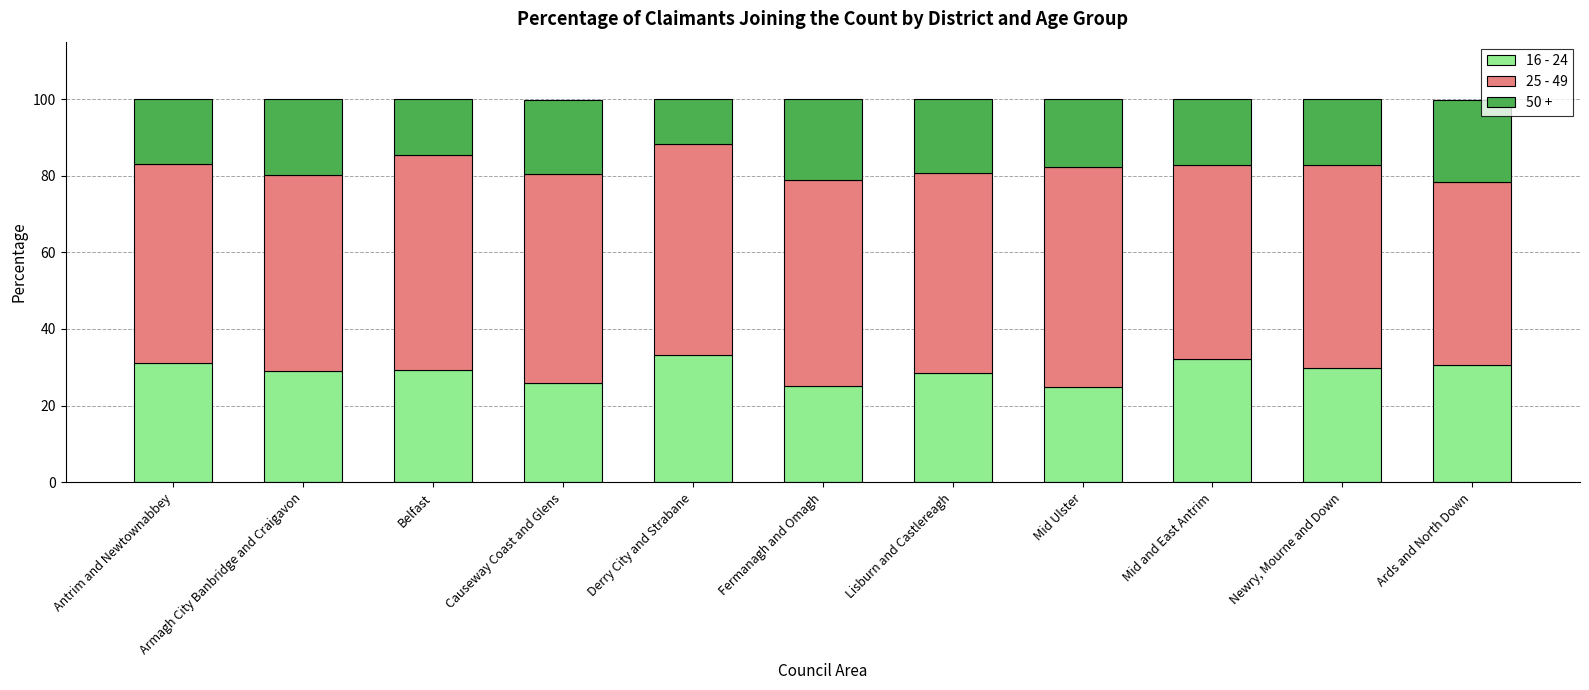

Rank the categories by 16 - 24 value from lowest to highest.

Mid Ulster, Fermanagh and Omagh, Causeway Coast and Glens, Lisburn and Castlereagh, Armagh City Banbridge and Craigavon, Belfast, Newry, Mourne and Down, Ards and North Down, Antrim and Newtownabbey, Mid and East Antrim, Derry City and Strabane